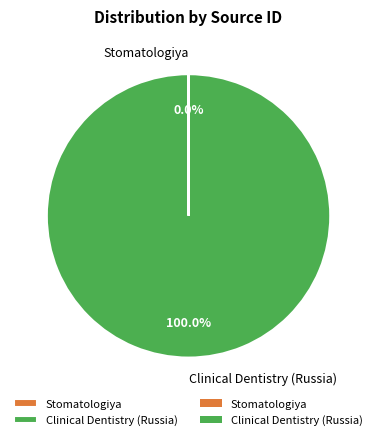

What is the majority slice?

Clinical Dentistry (Russia)